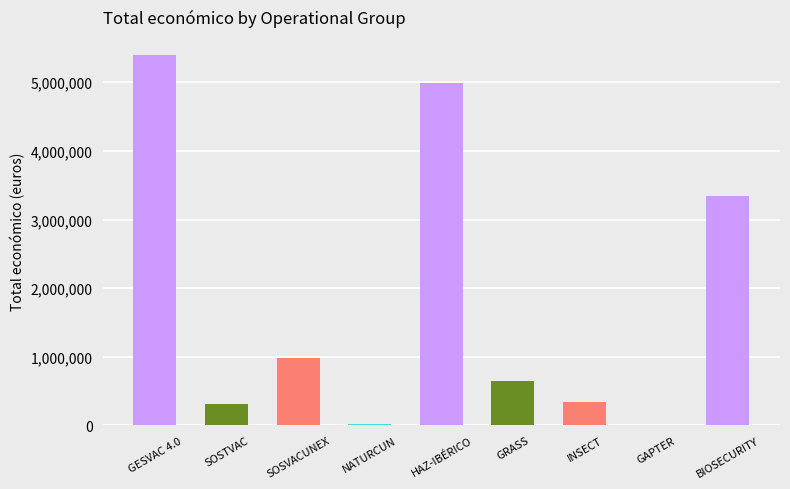

Read the value at BIOSECURITY.

3342252